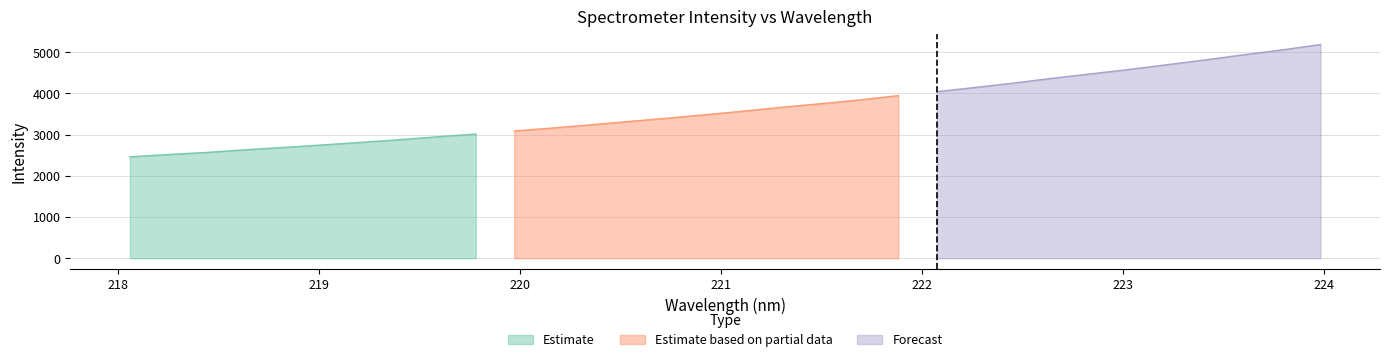

True or false: the data has more than 0 interior local peaks.

False